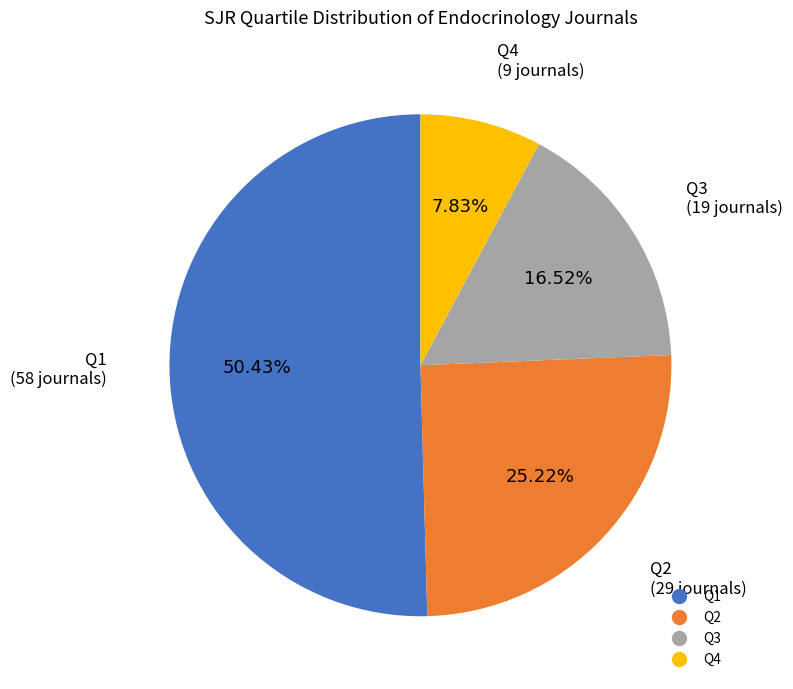

What percentage is the Q4 slice, to the nearest percent?

8%